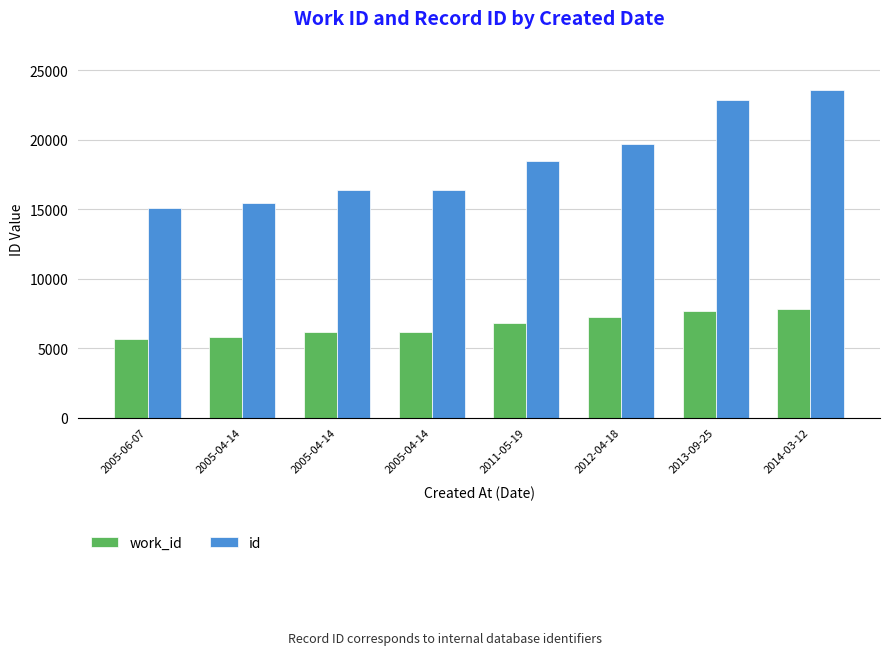

What are all the series names shown in the legend?

work_id, id